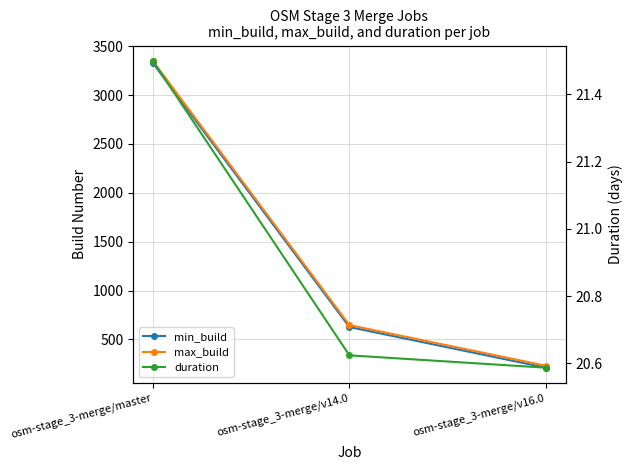

What is the sum of the duration values at osm-stage_3-merge/master and osm-stage_3-merge/v14.0?

42.1